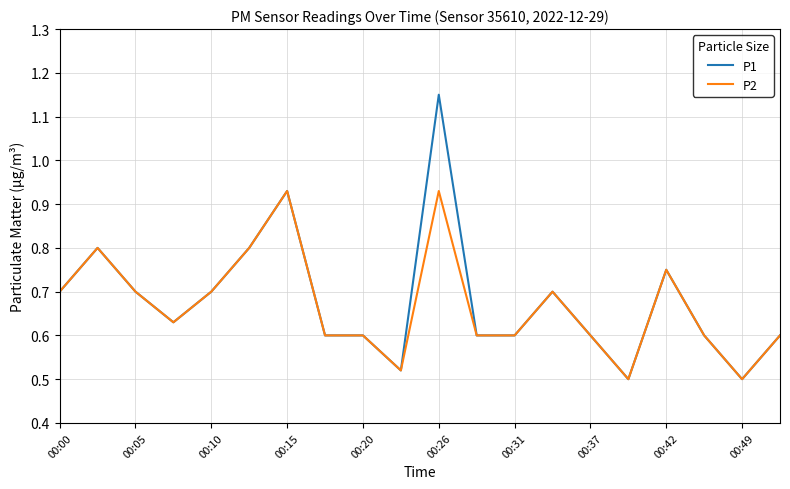

List the series in order of their peak value, lowest first.

P2, P1